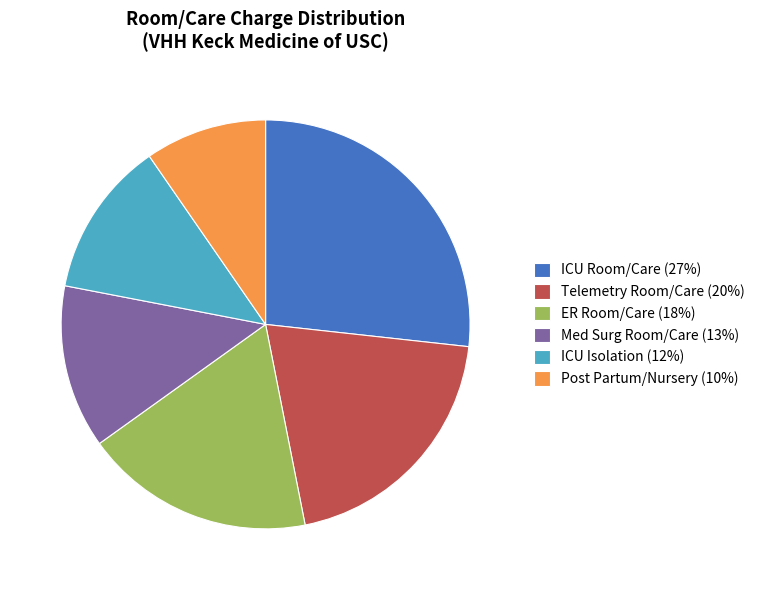

Does Post Partum/Nursery account for over 50% of the chart?

No